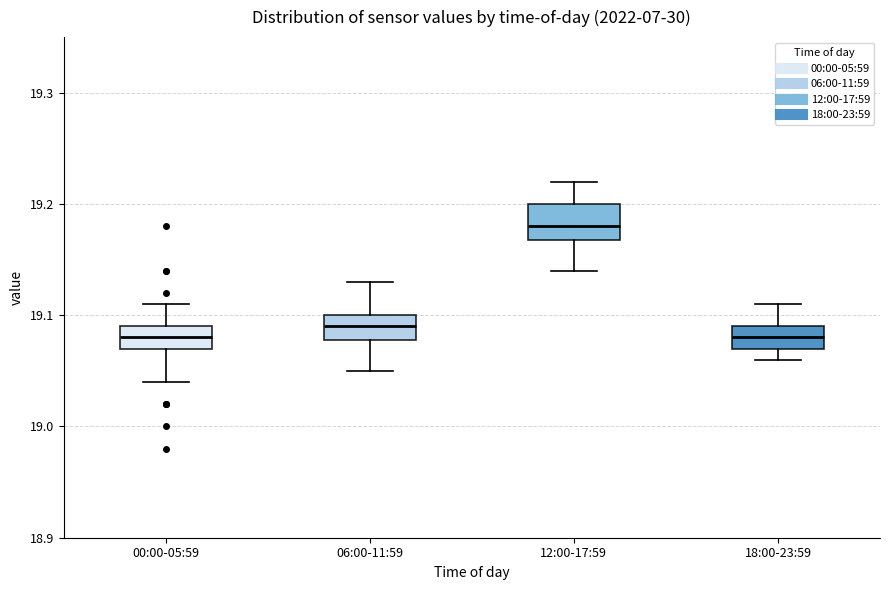

Reading left to right, transcribe this box plot: for each box, give where its median line is, the range the box spans, and where its two whiskers end, as read against the y-axis. The values are not printed on the chart, so give them approximately, as read against the axis.

00:00-05:59: median 19.08, box 19.07 to 19.09, whiskers 19.04 to 19.11
06:00-11:59: median 19.09, box 19.08 to 19.10, whiskers 19.05 to 19.13
12:00-17:59: median 19.18, box 19.17 to 19.20, whiskers 19.14 to 19.22
18:00-23:59: median 19.08, box 19.07 to 19.09, whiskers 19.06 to 19.11